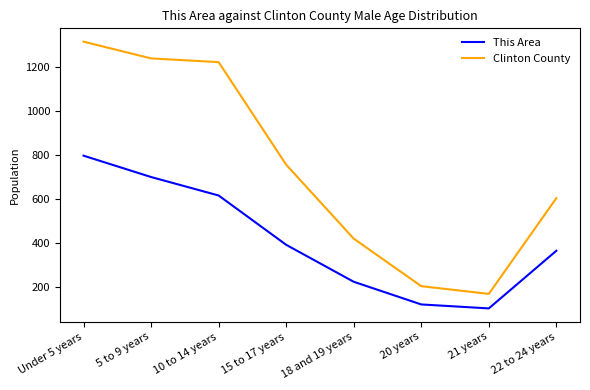

In Clinton County, how many points are lower than both neighbors (excluding endpoints)?

1